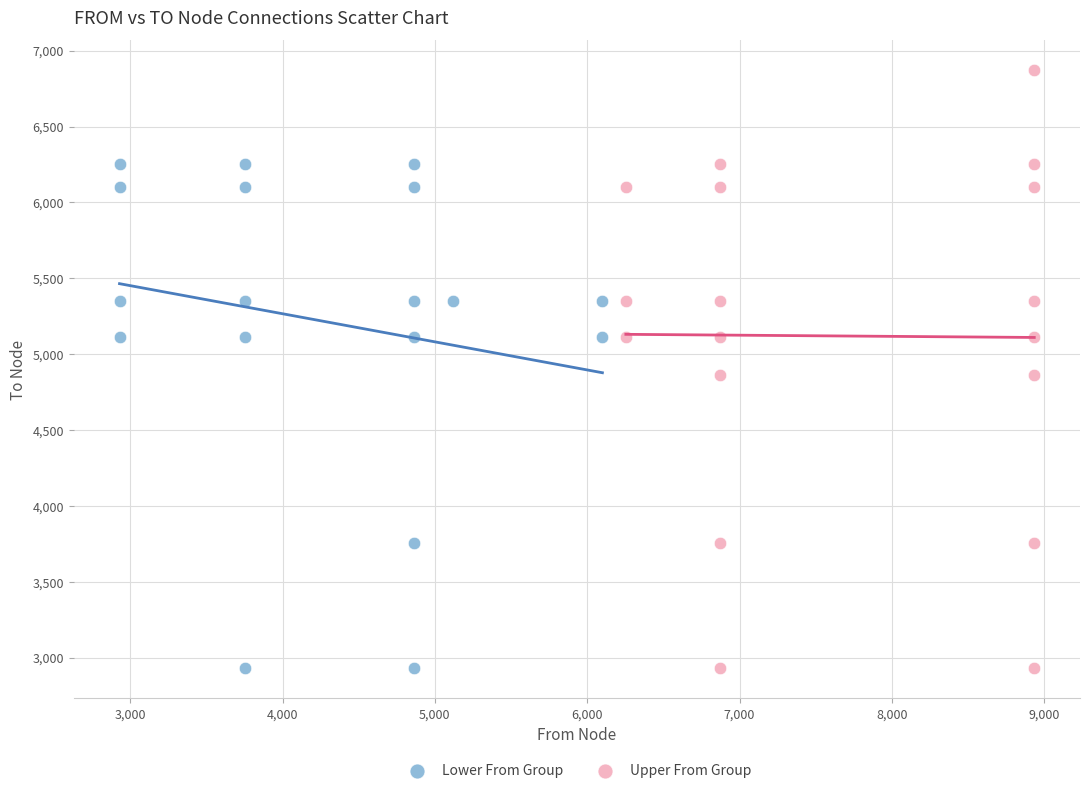

Which series has the largest Y range (max minus min)?

Upper From Group